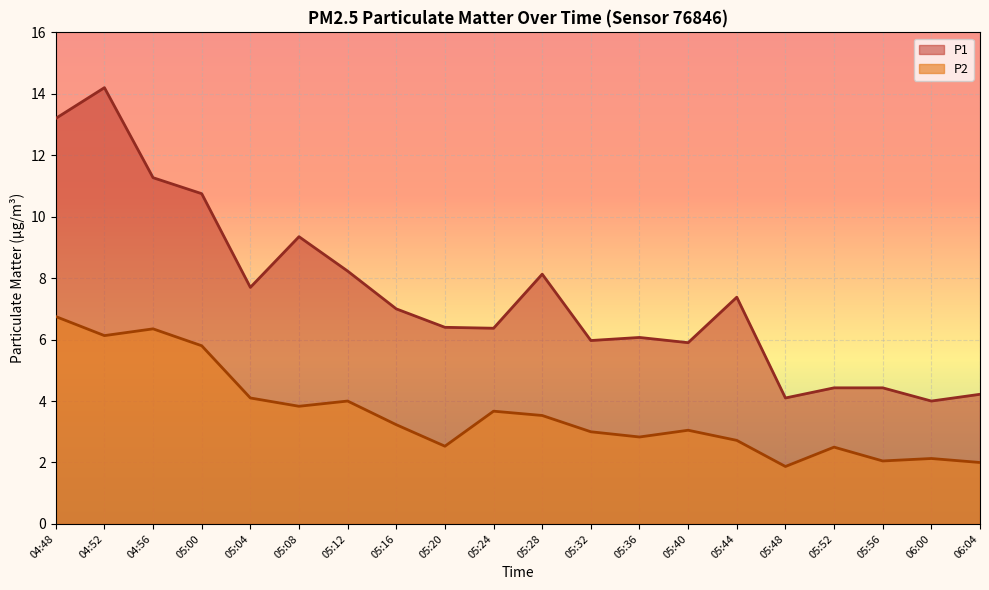

How many categories are shown in the chart?

20